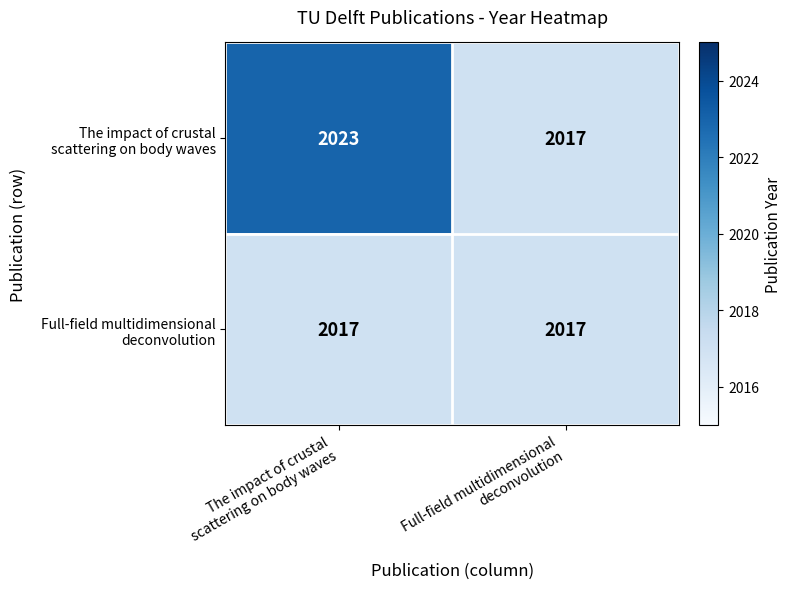

What is the greatest value displayed?

2023